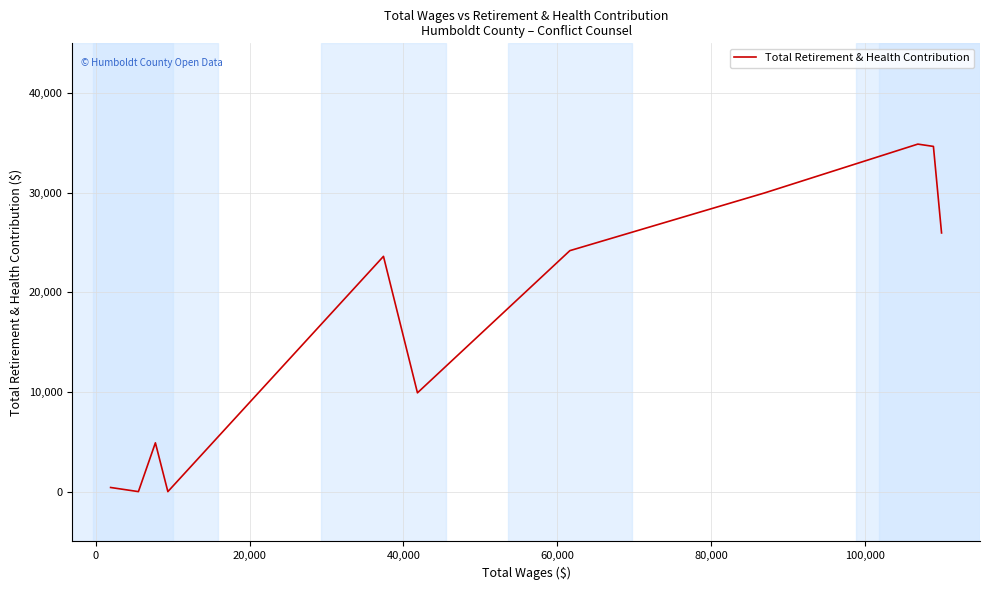

What is the difference between the maximum and minimum values?

34884